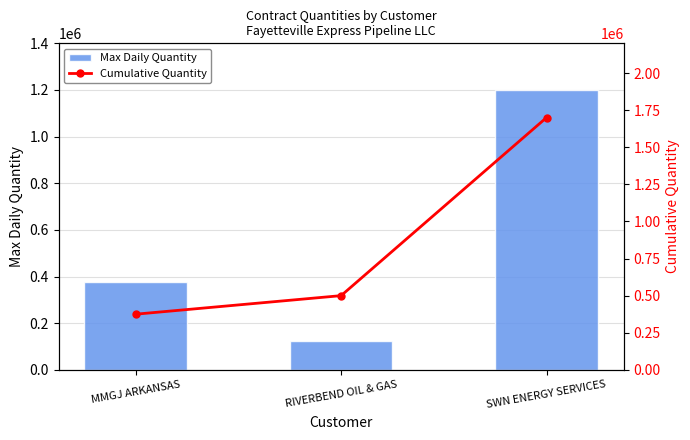

Is it true that Max Daily Quantity equals 179232 at RIVERBEND OIL & GAS?

False